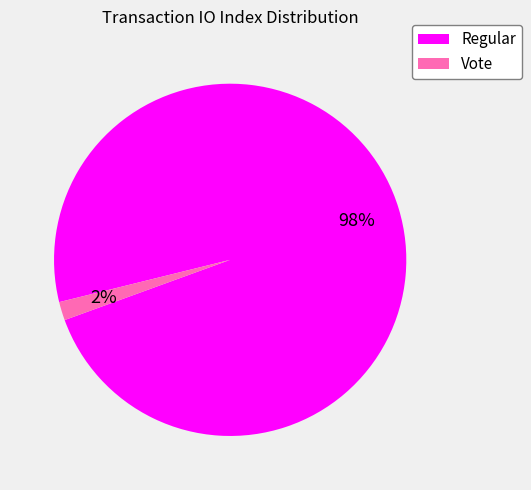

Rank the categories by value from highest to lowest.

Regular, Vote